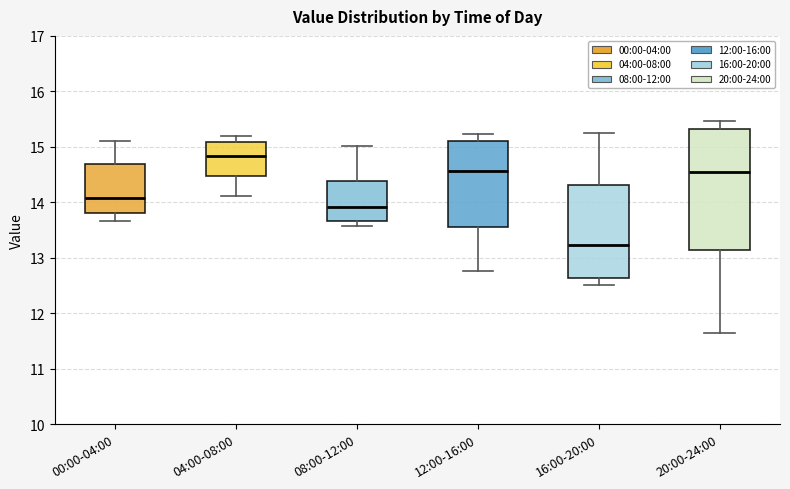

Reading left to right, read every box against the y-axis: the position of its median line, the range the box covers, and the ends of its whiskers. The values are not printed on the chart, so give them approximately, as read against the axis.

00:00-04:00: median 14.1, box 13.8 to 14.7, whiskers 13.7 to 15.1
04:00-08:00: median 14.8, box 14.5 to 15.1, whiskers 14.1 to 15.2
08:00-12:00: median 13.9, box 13.7 to 14.4, whiskers 13.6 to 15.0
12:00-16:00: median 14.6, box 13.6 to 15.1, whiskers 12.8 to 15.2
16:00-20:00: median 13.2, box 12.6 to 14.3, whiskers 12.5 to 15.3
20:00-24:00: median 14.6, box 13.1 to 15.3, whiskers 11.6 to 15.5